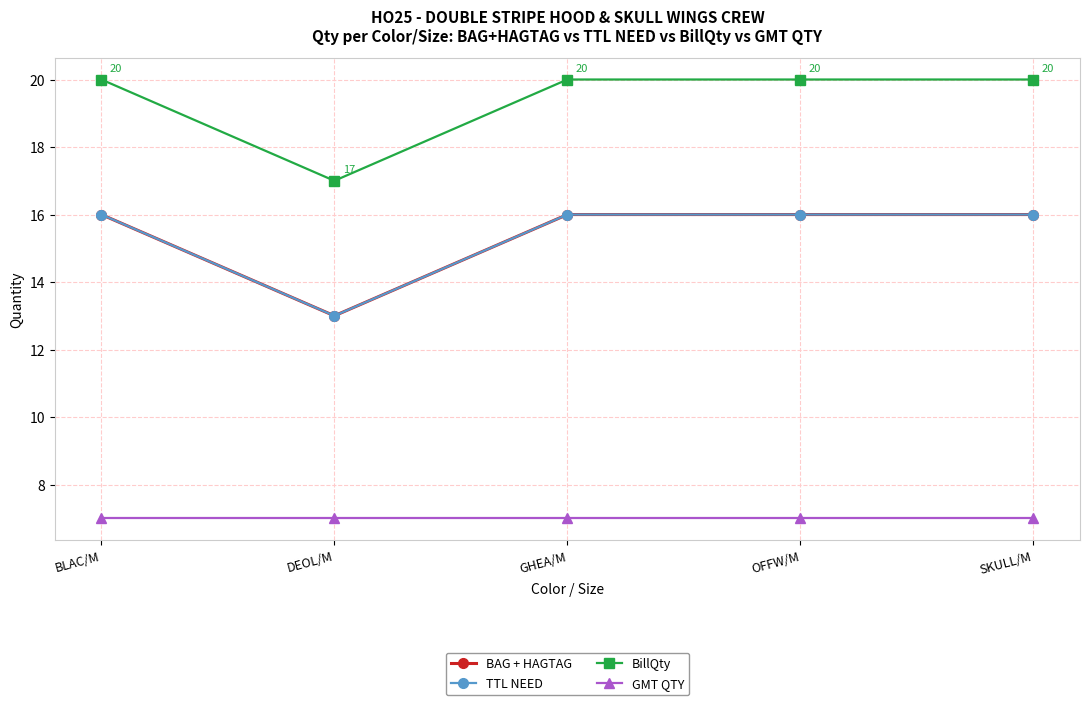

Rank the series at SKULL/M from highest to lowest value.

BillQty, BAG + HAGTAG, TTL NEED, GMT QTY